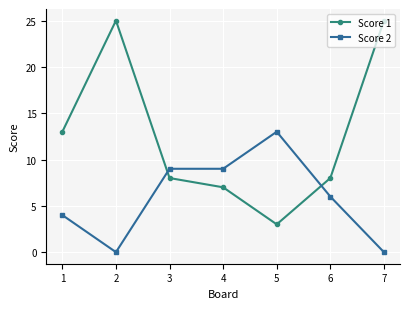

The Score 1 series shows 5 at 5. True or false?

False